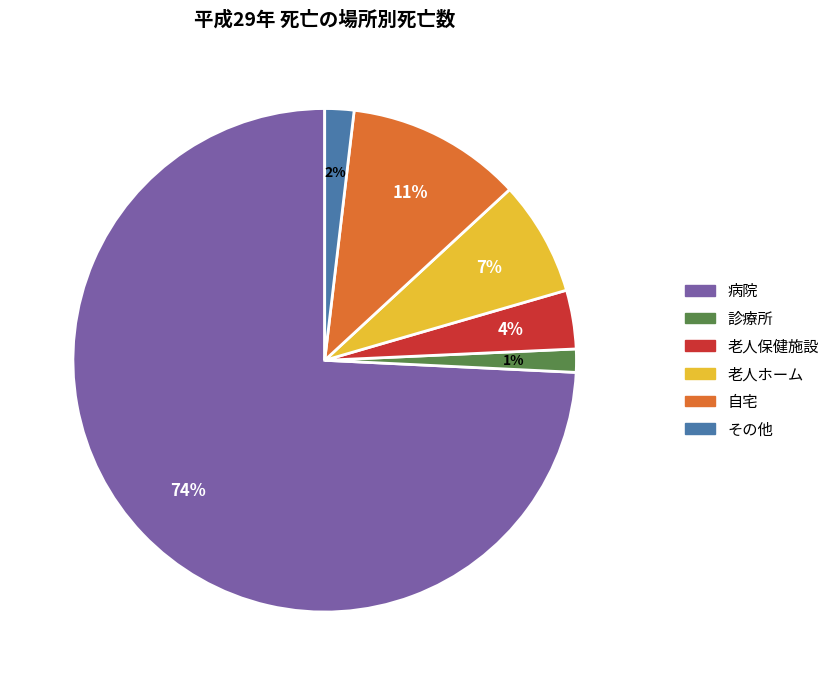

Is there any slice that represents more than half of the pie?

Yes